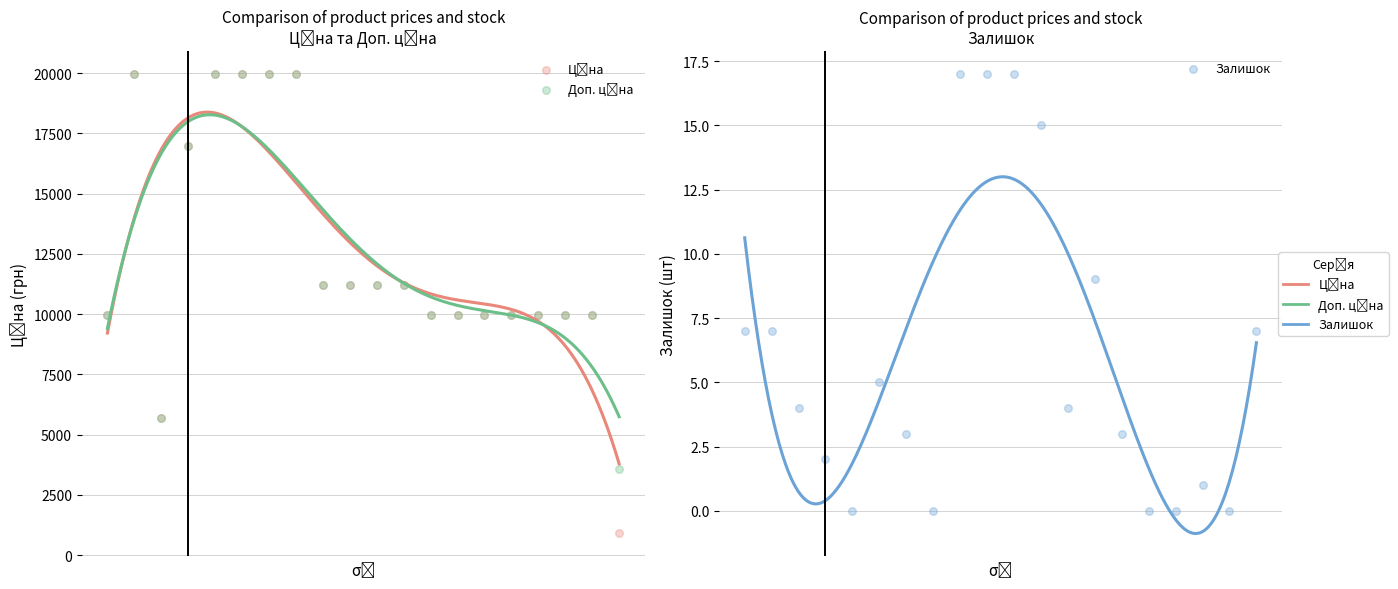

Which series contains the lowest Y value?

Залишок